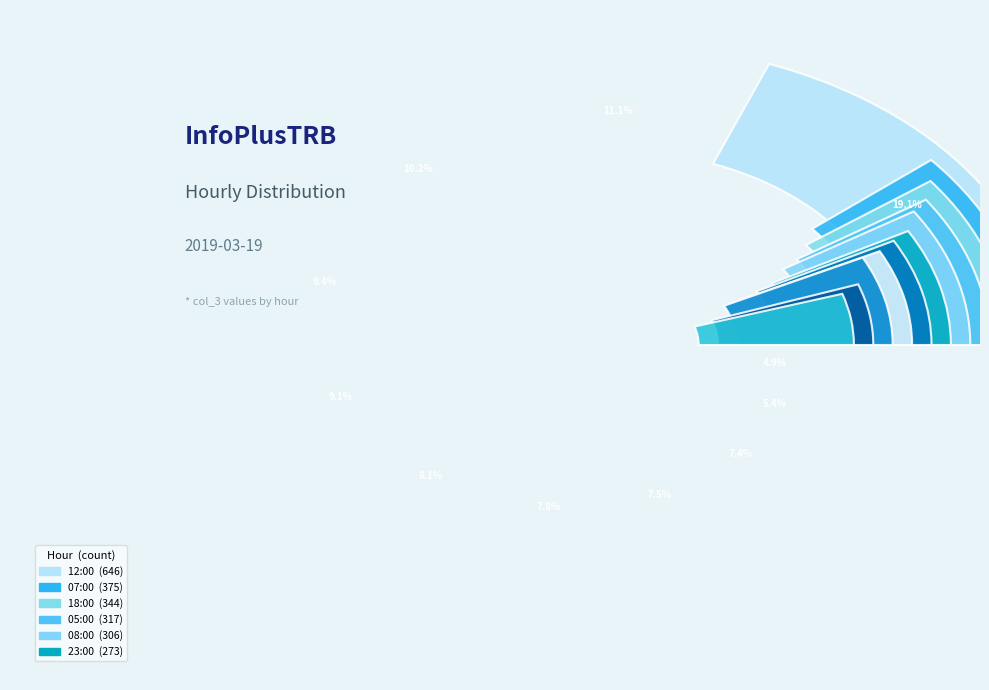

How much of the chart is everything except 14:00?

92.2%